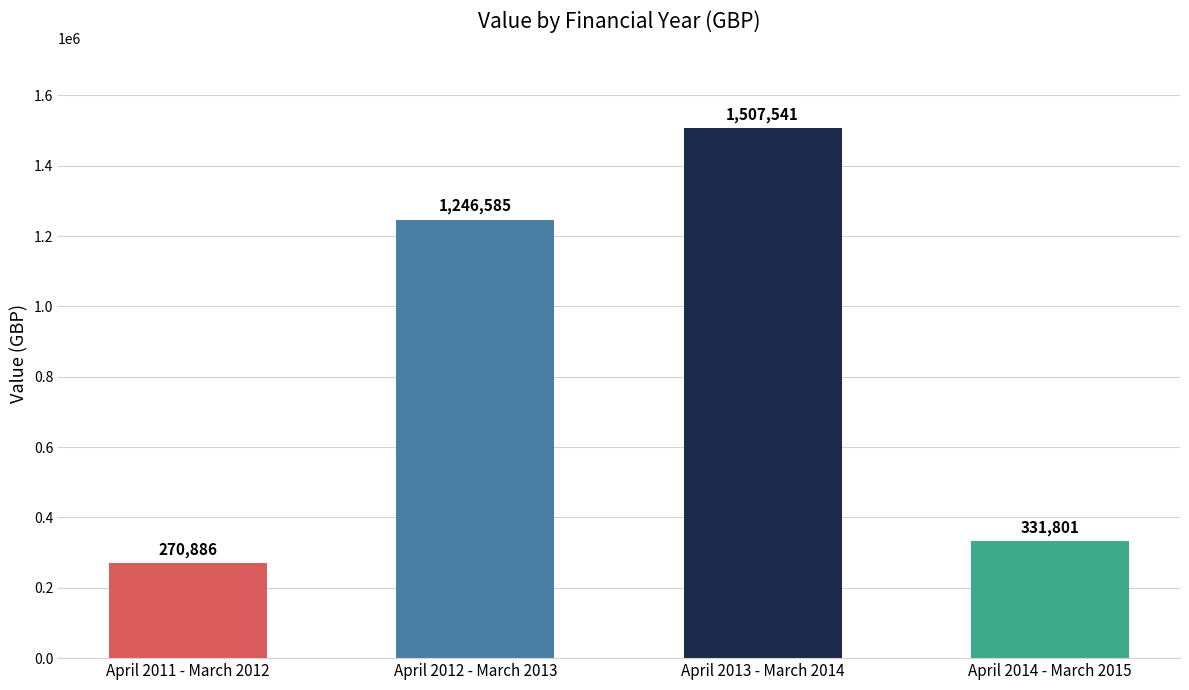

What is the sum of all values?

3356813